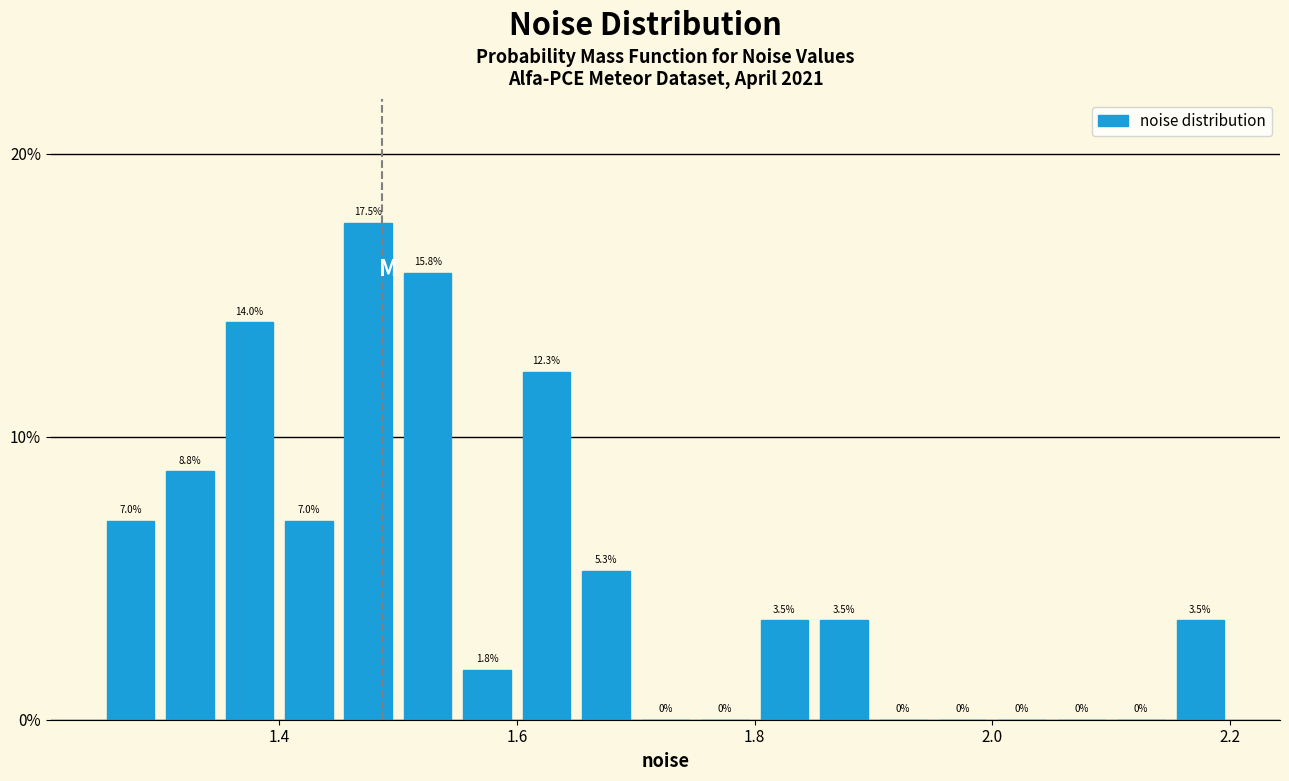

Read against the x-axis, roughly where is the centre of the tallest bar?

1.48